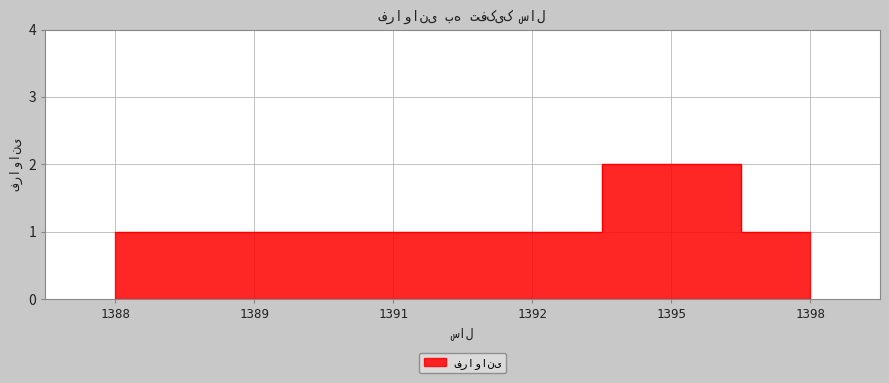

What is the sum of the values at 1398 and 1391?

2